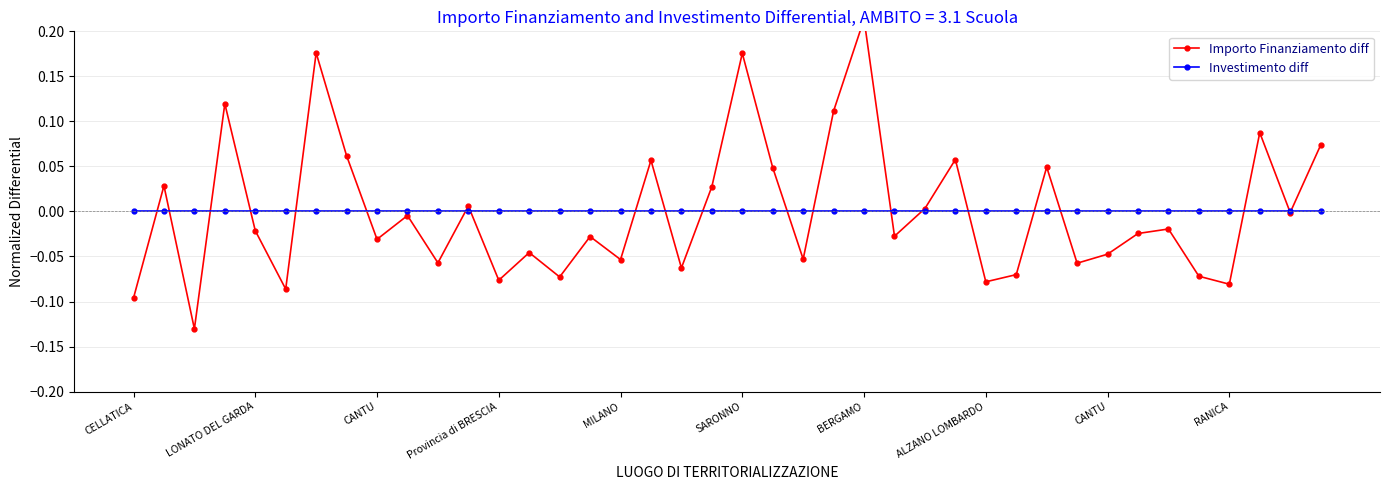

How many lines are shown in the chart?

2